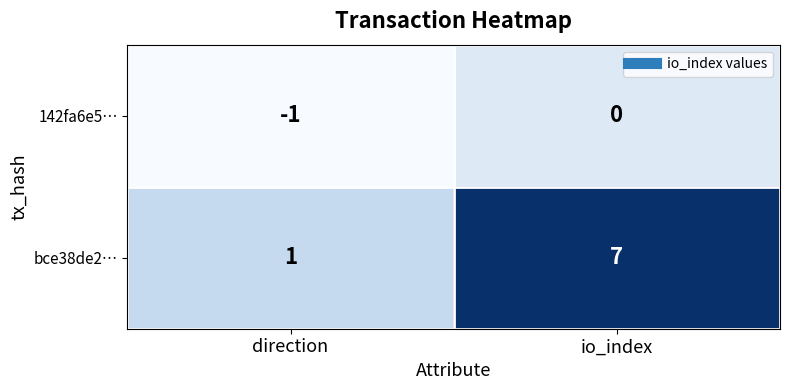

Which series changed the most between direction and io_index?

bce38de2…